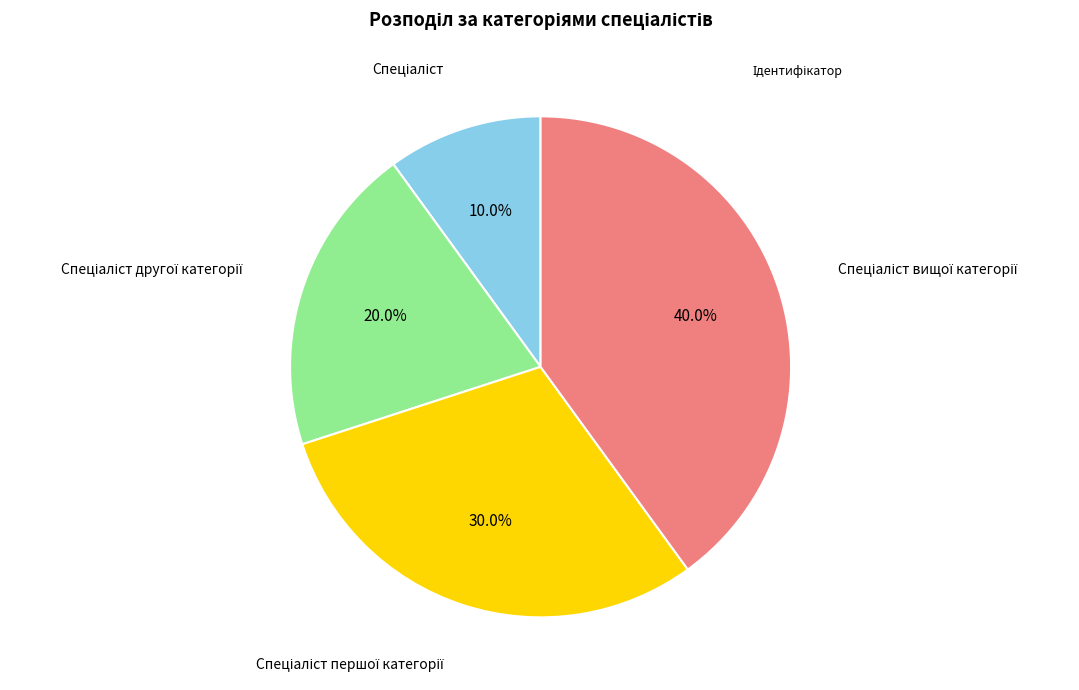

How many segments does this pie chart have?

4